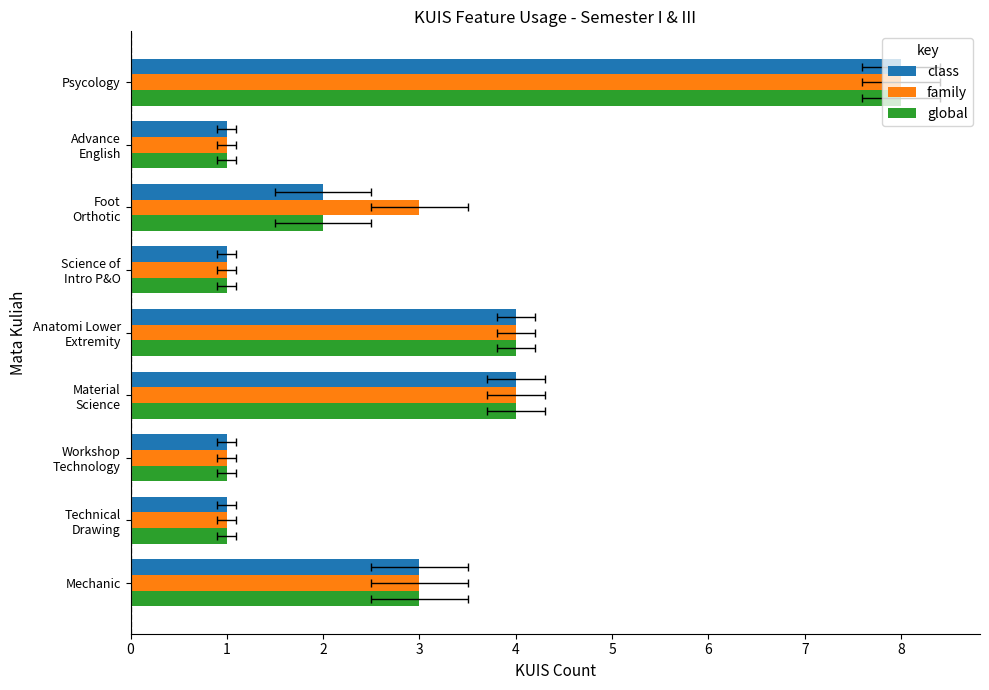

What is the highest value of the family series?

8